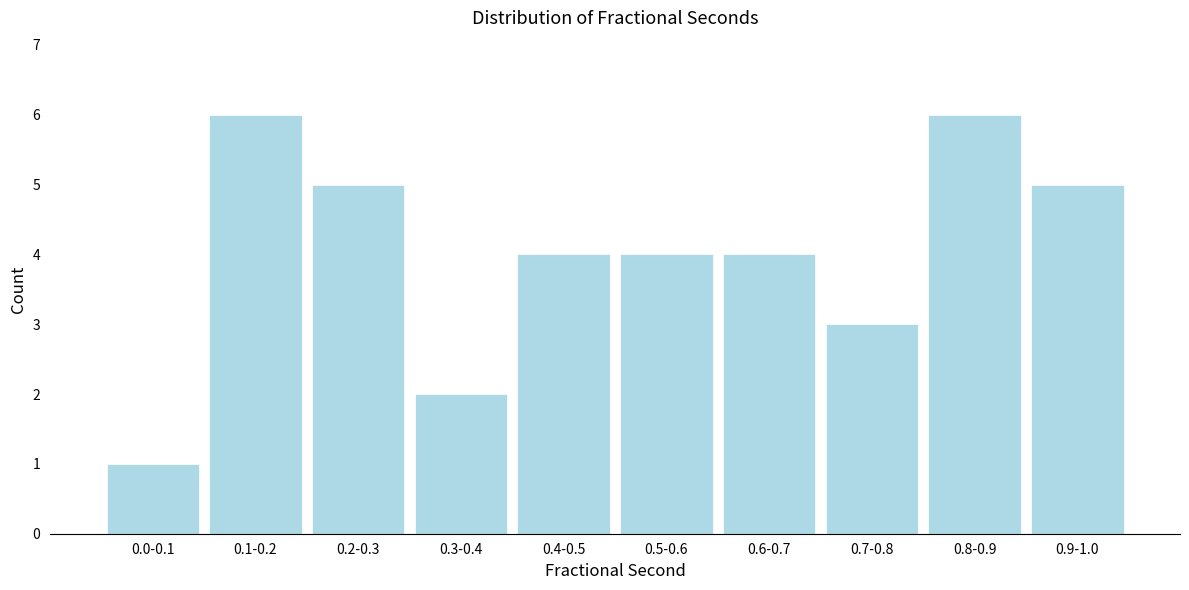

Reading left to right, list all the values displayed in this chart.

1	6	5	2	4	4	4	3	6	5